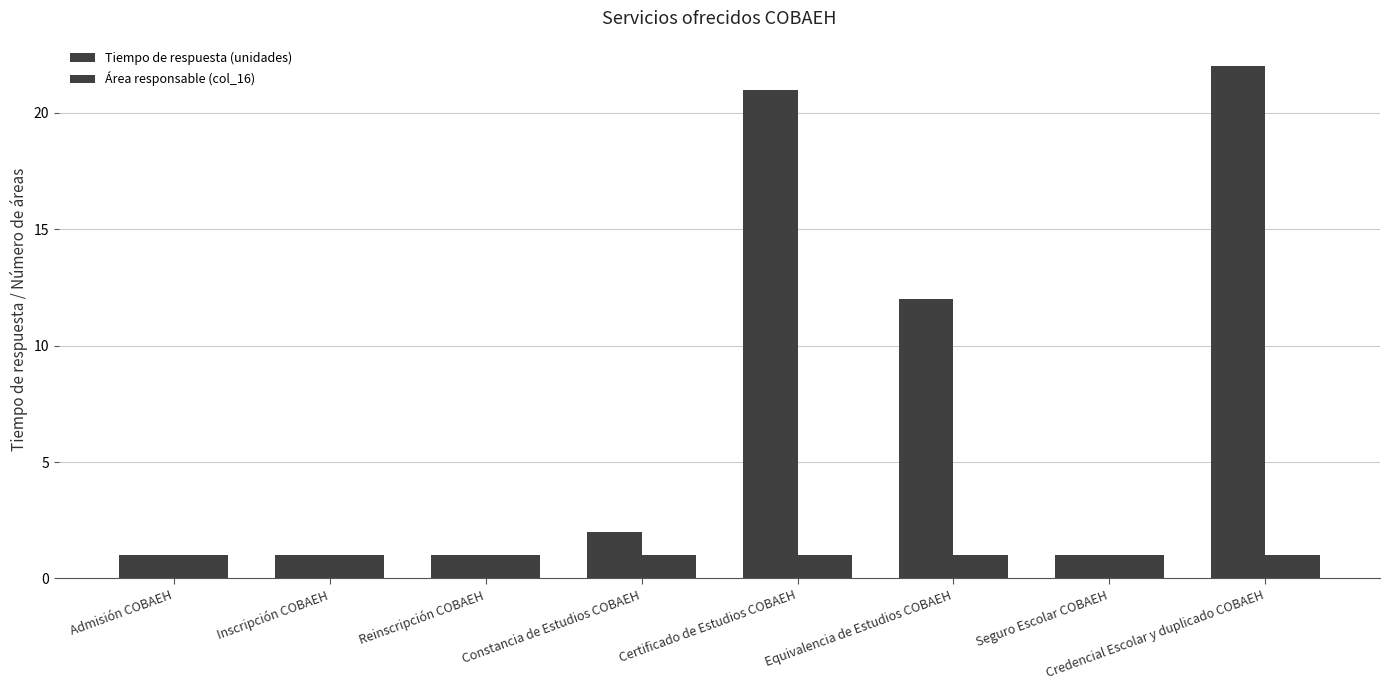

Rank the series at Certificado de Estudios COBAEH from highest to lowest value.

Tiempo de respuesta (unidades), Área responsable (col_16)